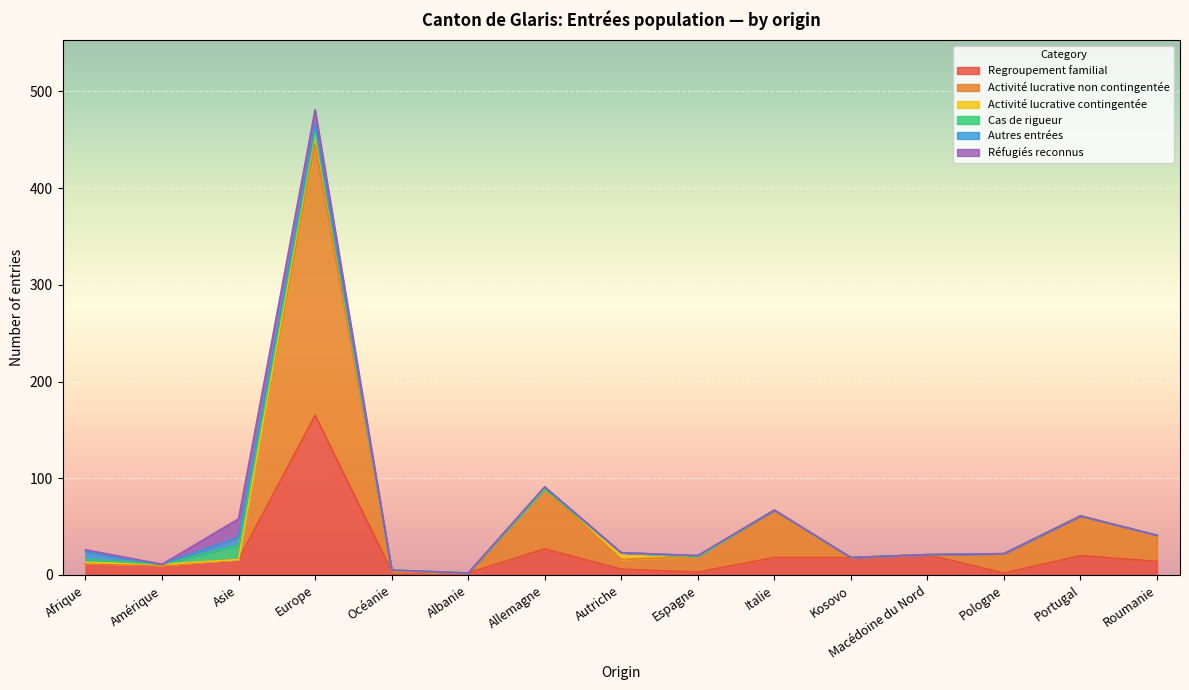

What is the label of the 7th point from the left?

Allemagne